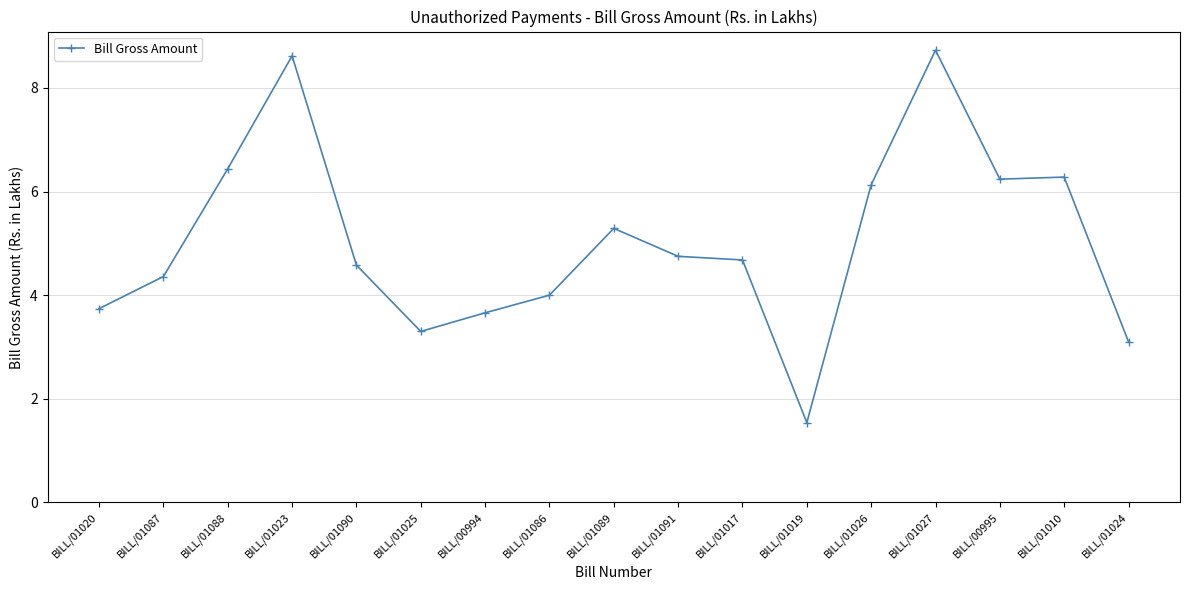

True or false: the data has more than 0 interior local peaks.

True